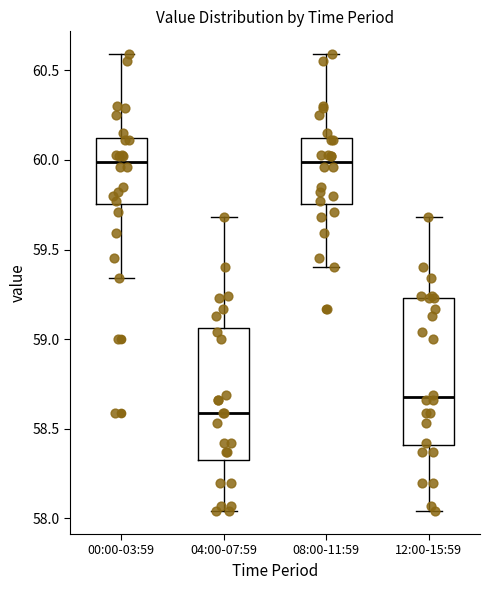

Which box is the tallest, from its lower edge to its upper edge?

12:00-15:59